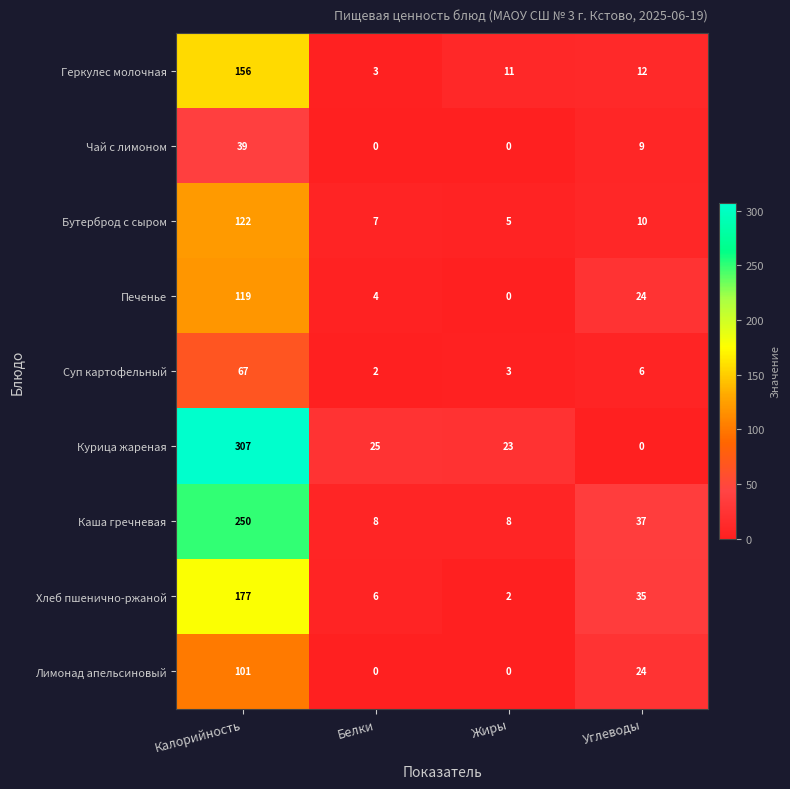

Is it true that Лимонад апельсиновый equals 36 at Углеводы?

False